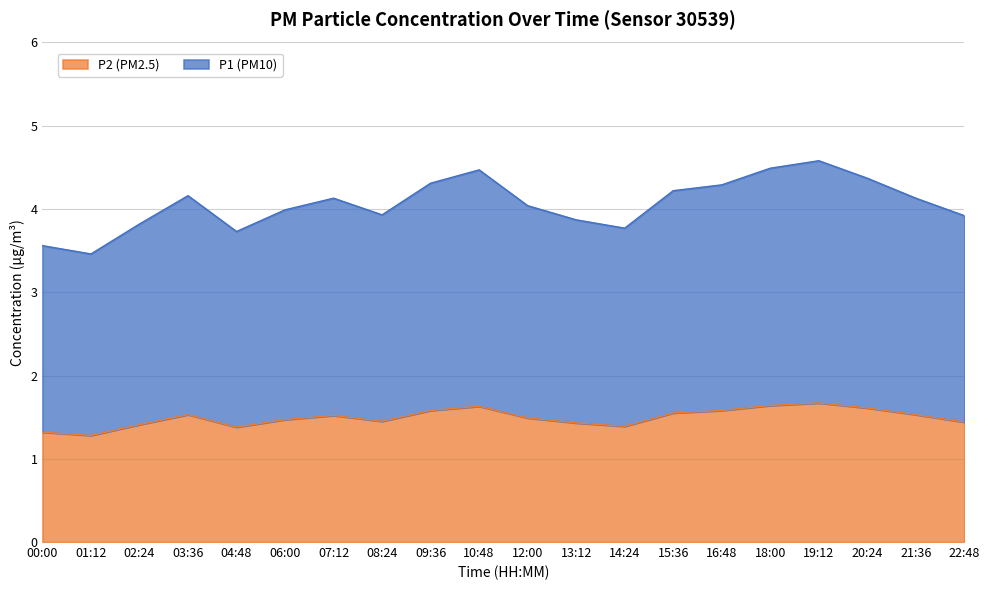

Reading left to right, what are all the values shown in this chart?

P1 (PM10): 00:00=3.6	01:12=3.5	02:24=3.8	03:36=4.2	04:48=3.7	06:00=4.0	07:12=4.1	08:24=3.9	09:36=4.3	10:48=4.5	12:00=4.0	13:12=3.9	14:24=3.8	15:36=4.2	16:48=4.3	18:00=4.5	19:12=4.6	20:24=4.4	21:36=4.1	22:48=3.9
P2 (PM2.5): 00:00=1.3	01:12=1.3	02:24=1.4	03:36=1.5	04:48=1.4	06:00=1.5	07:12=1.5	08:24=1.4	09:36=1.6	10:48=1.6	12:00=1.5	13:12=1.4	14:24=1.4	15:36=1.6	16:48=1.6	18:00=1.6	19:12=1.7	20:24=1.6	21:36=1.5	22:48=1.4